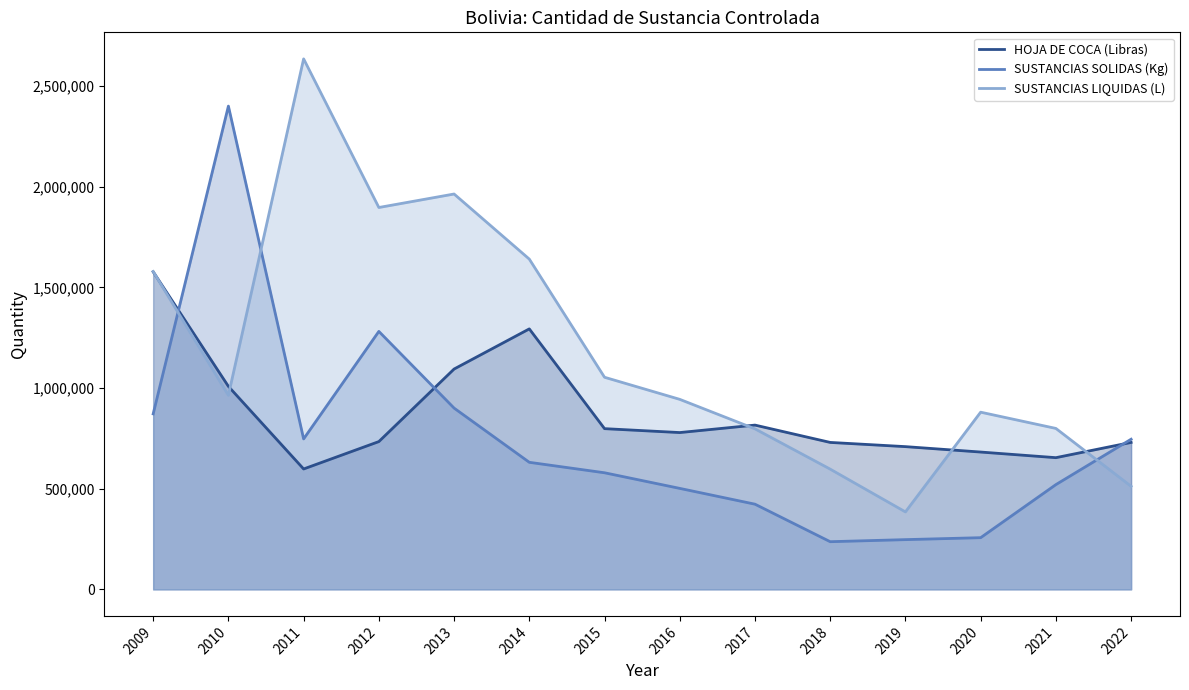

In SUSTANCIAS LIQUIDAS (L), how many points are higher than both neighbors (excluding endpoints)?

3